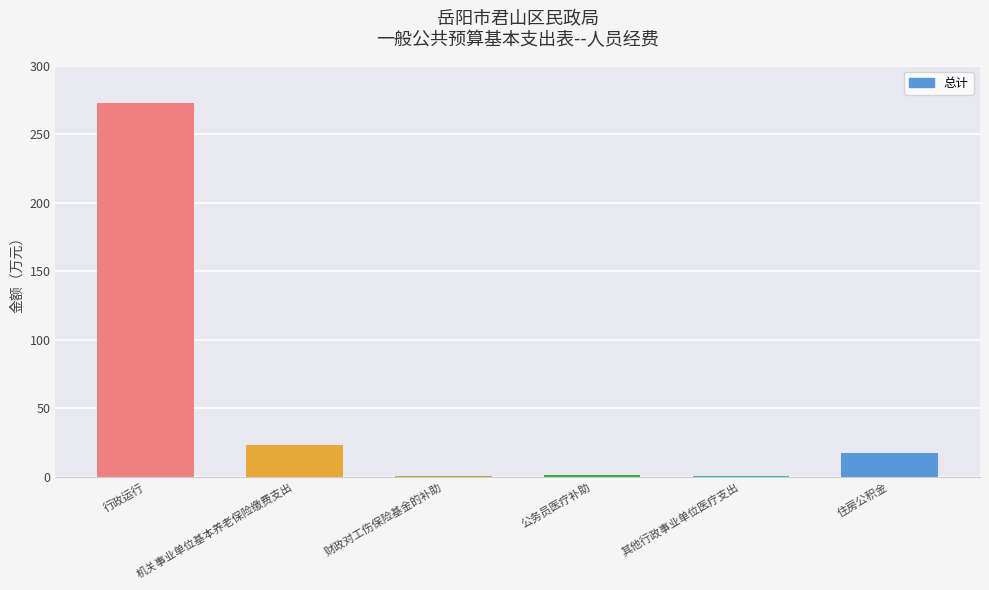

Count the number of values greater than 17.

3